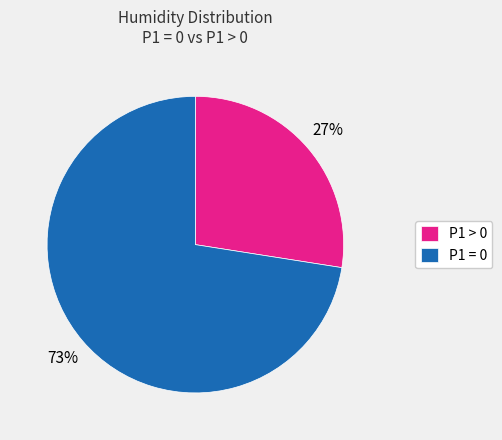

Which has a higher value, P1 = 0 or P1 > 0?

P1 = 0